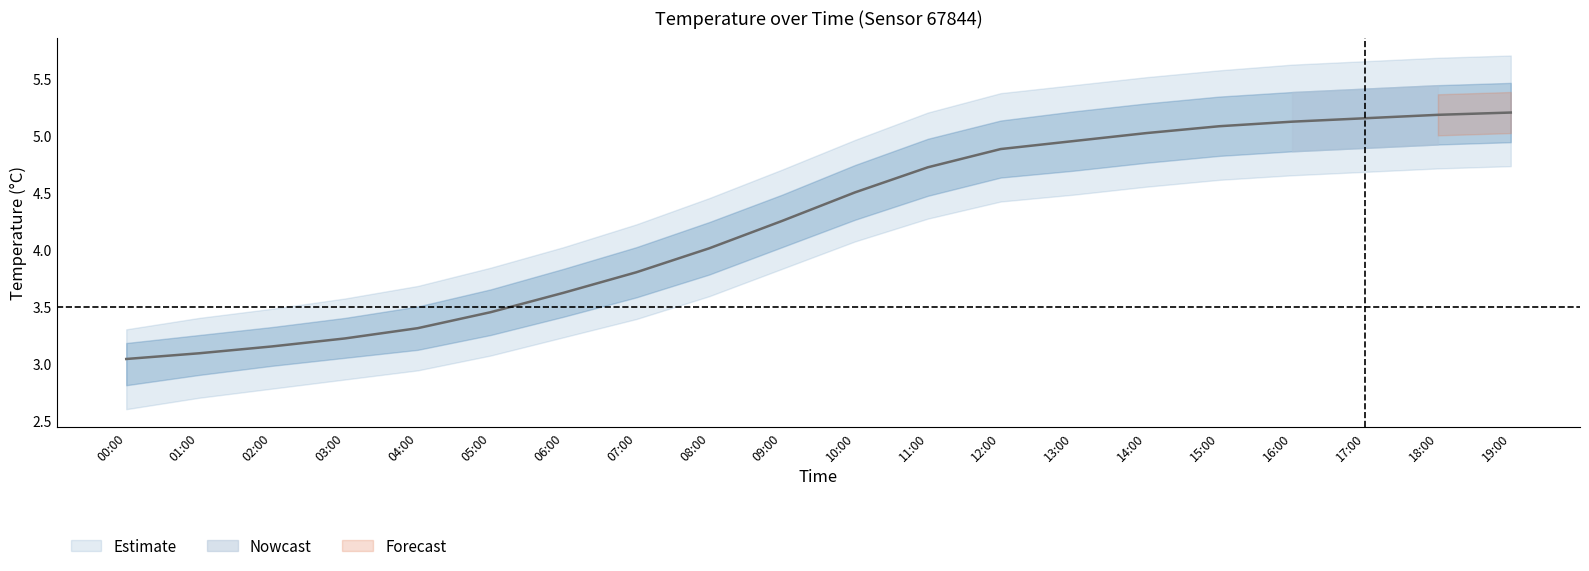

True or false: temp_lower and temperature intersect in this chart.

False